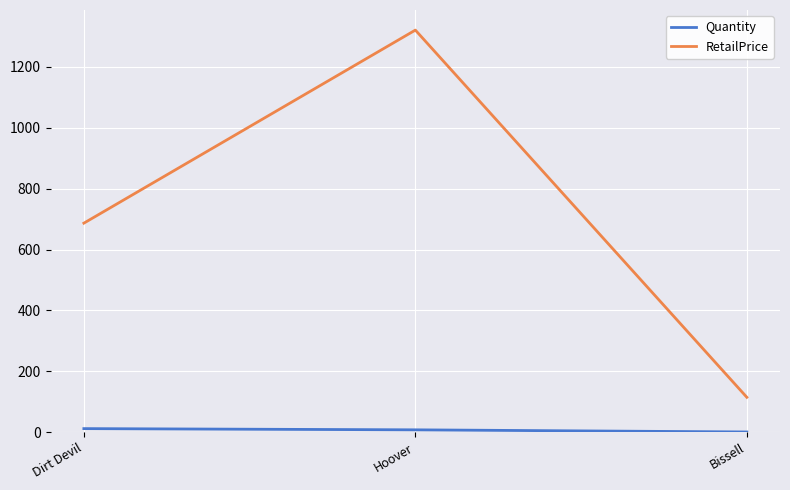

Which series has the largest range (max minus min)?

RetailPrice